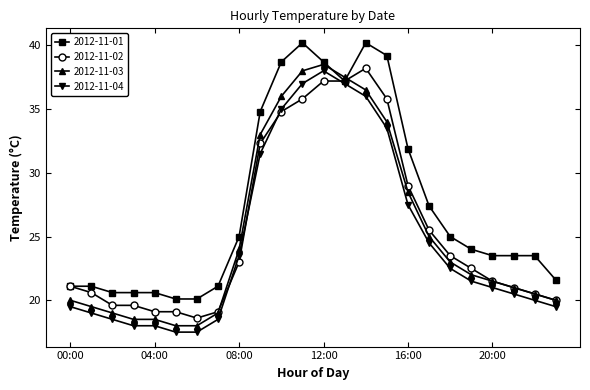

True or false: 2012-11-04 and 2012-11-03 intersect in this chart.

False